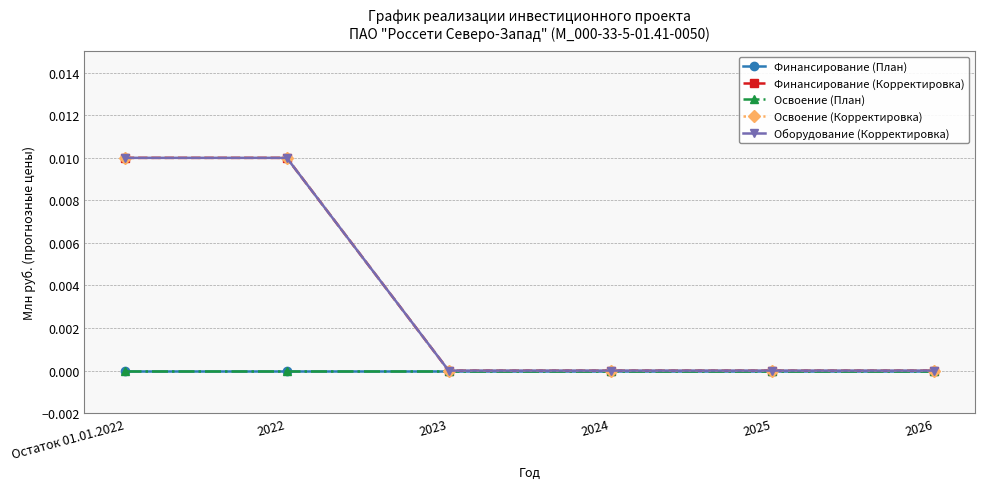

What is the label of the 4th point from the right?

2023